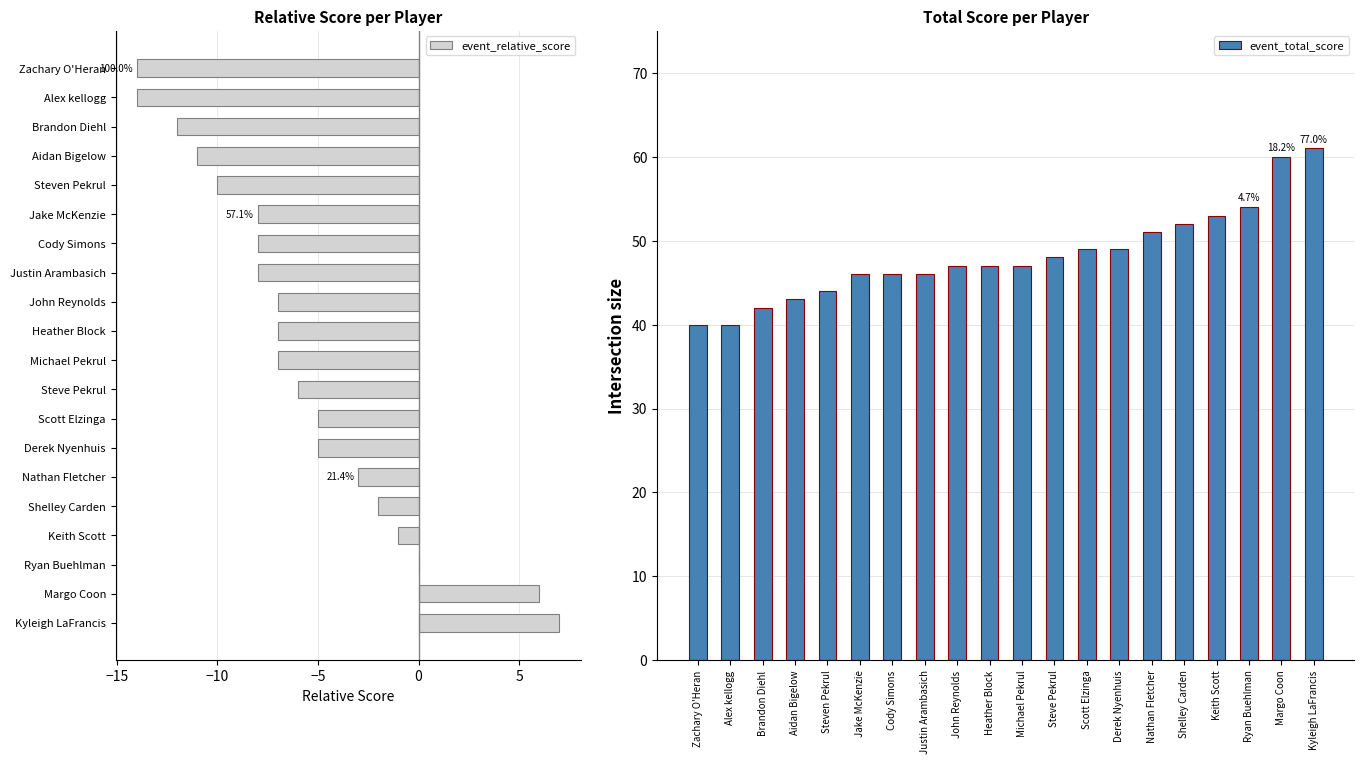

What is the difference between the maximum and minimum values in the event_relative_score series?

21